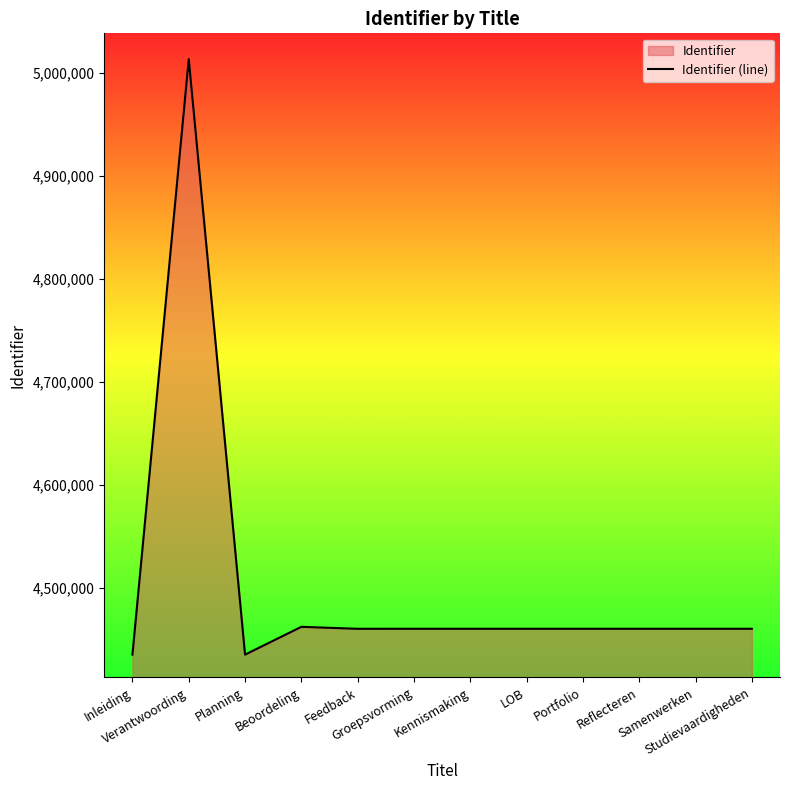

At which label is the value closest to 4724057?

Beoordeling